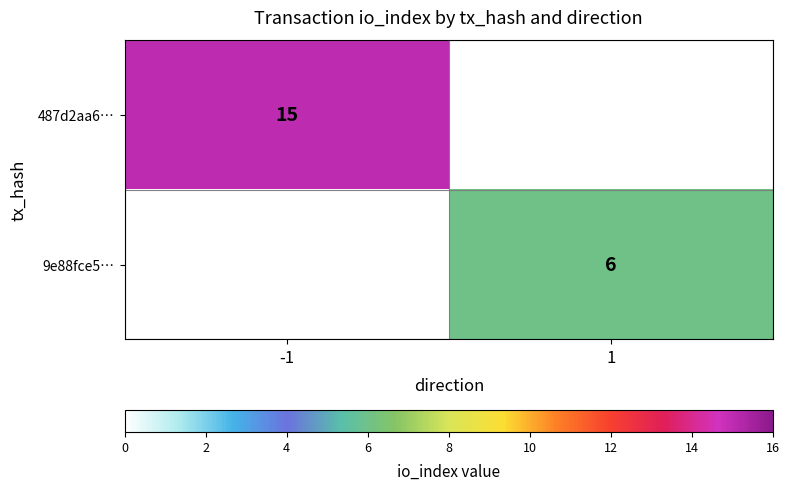

Which label corresponds to the smallest value in the chart?

1